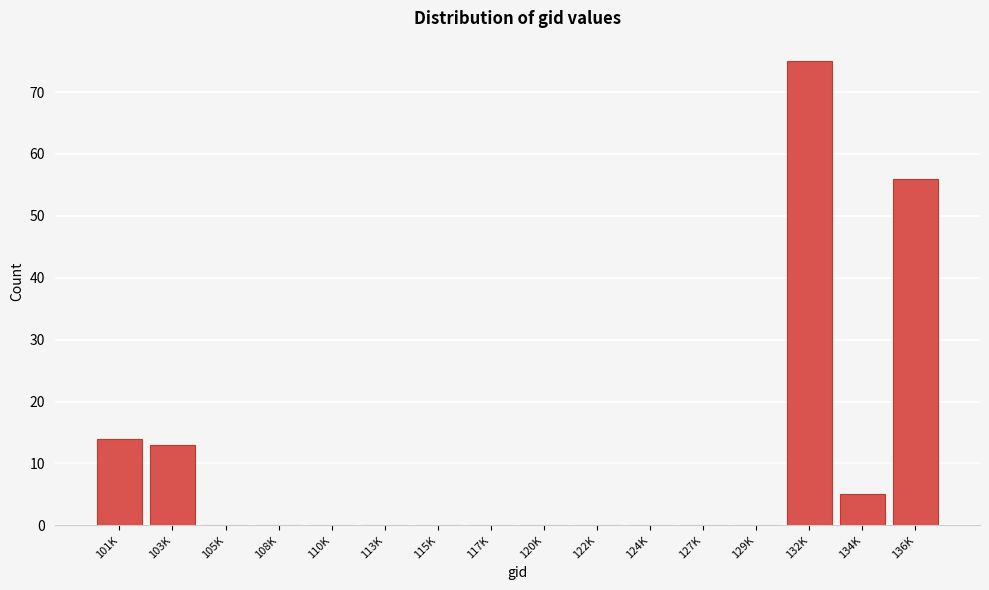

Reading right to left, list all the values displayed in this chart.

136K=56	134K=5	132K=75	129K=0	127K=0	124K=0	122K=0	120K=0	117K=0	115K=0	113K=0	110K=0	108K=0	105K=0	103K=13	101K=14